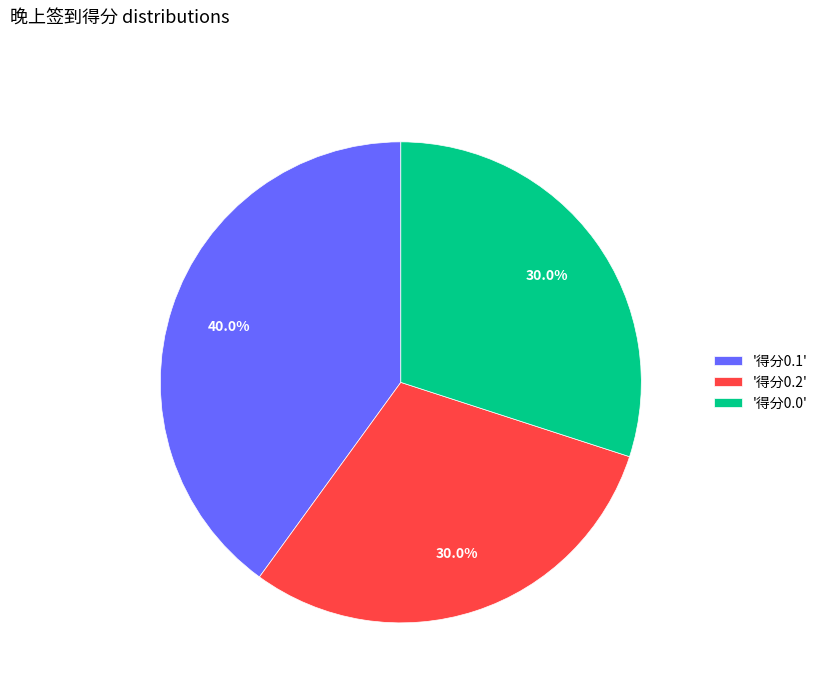

How many segments does this pie chart have?

3